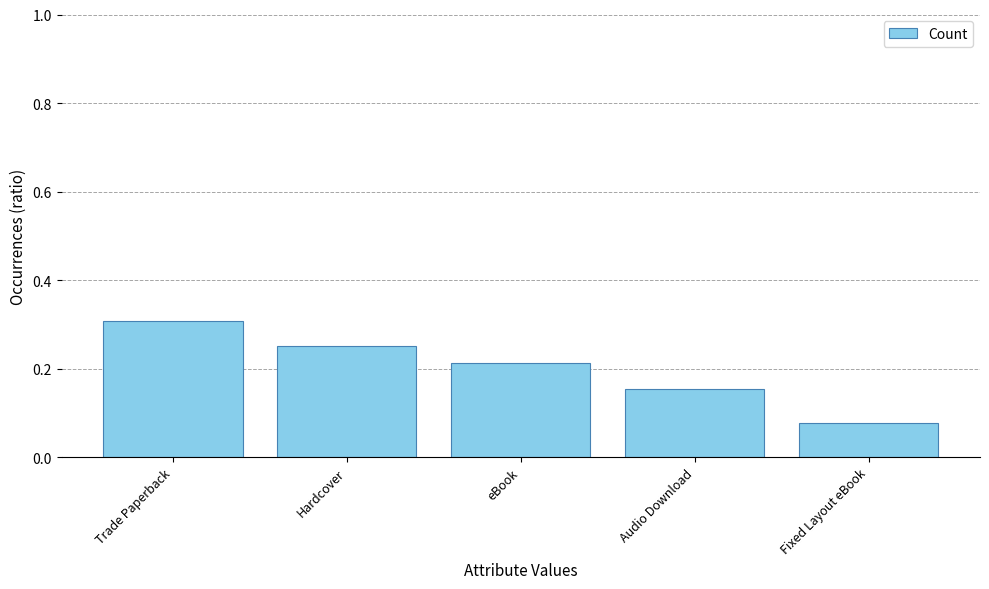

Rank the categories by value from highest to lowest.

Trade Paperback, Hardcover, eBook, Audio Download, Fixed Layout eBook